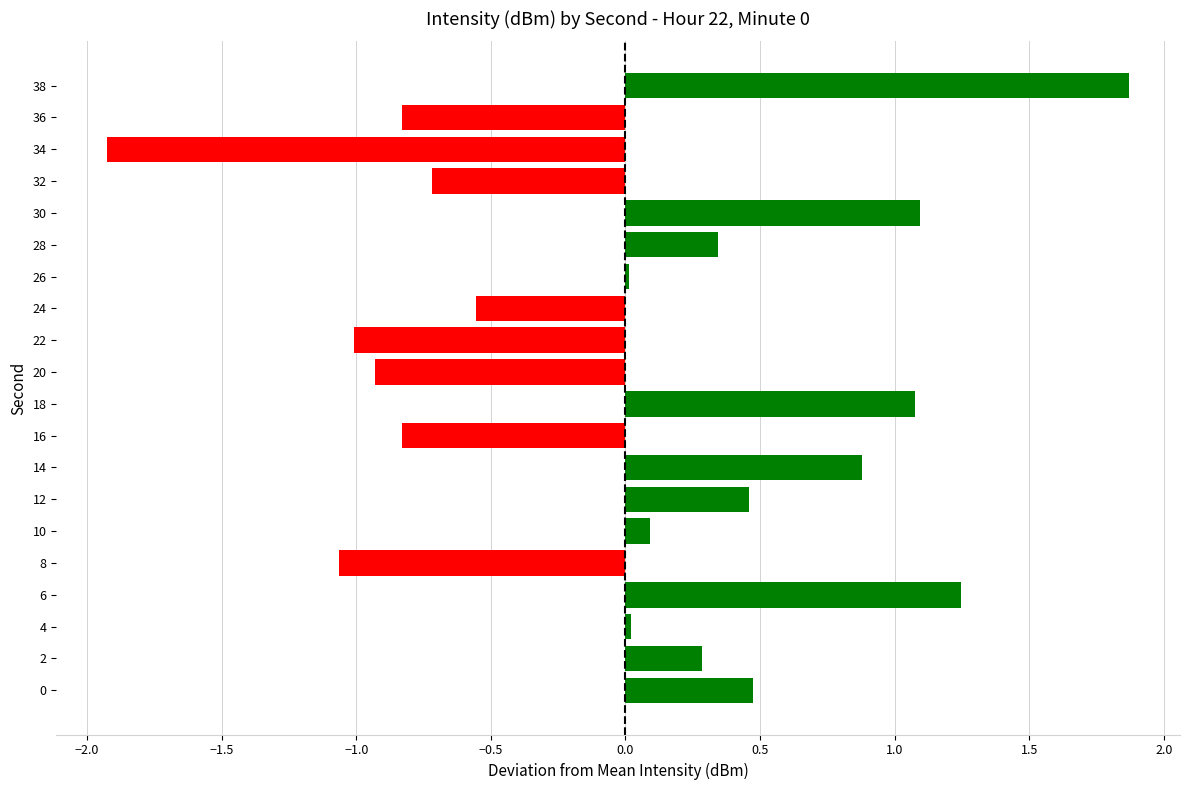

True or false: the data shows 0.1 at 0.

False